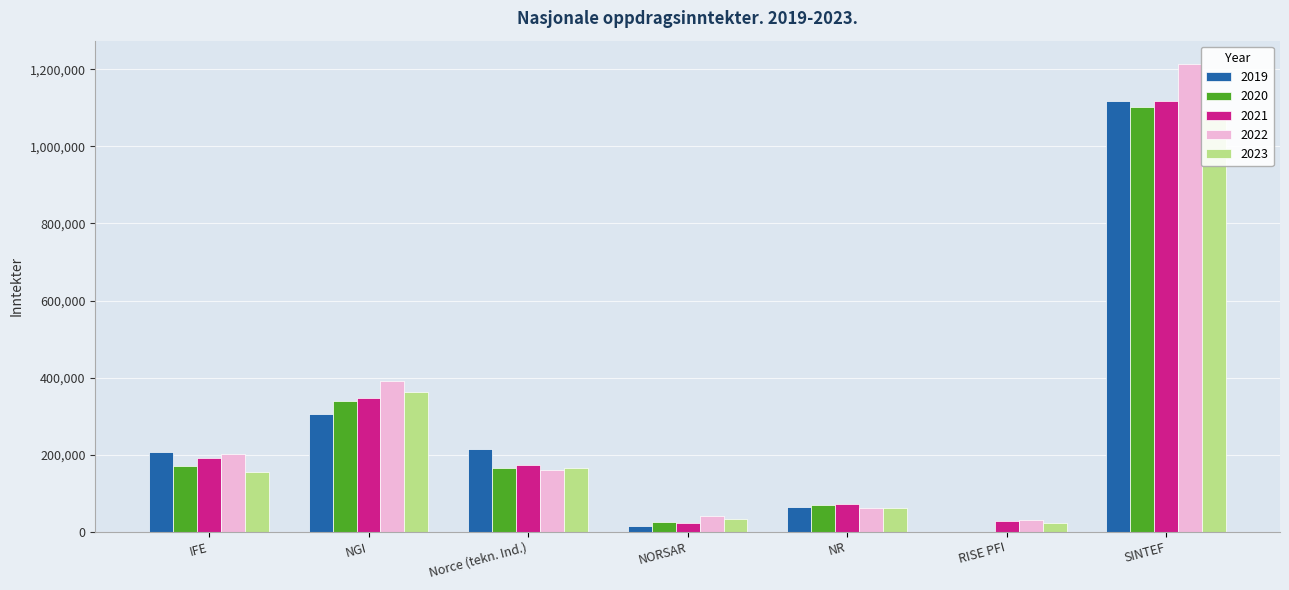

Where does the 2020 series first go above 165255?

IFE